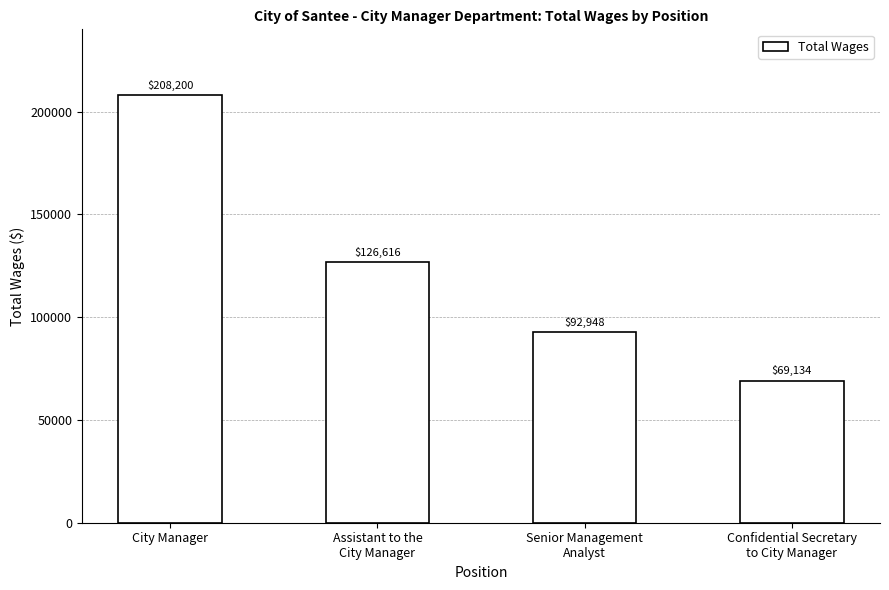

What is the difference between the values at City Manager and Assistant to the
City Manager?

81584